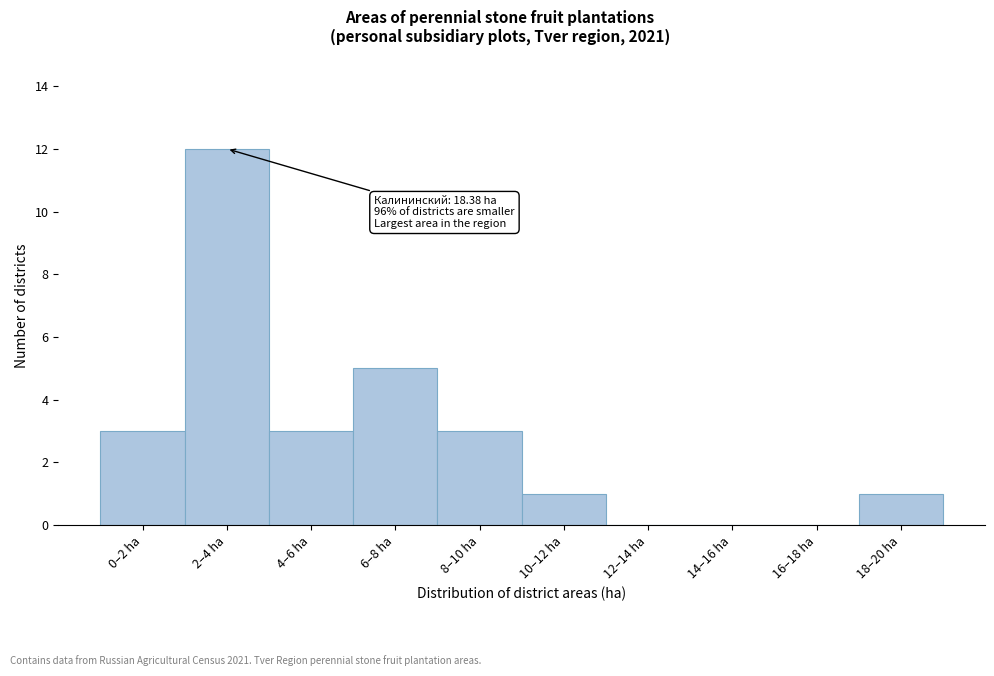

Reading left to right, transcribe all the data shown in this chart.

0–2 ha=3	2–4 ha=12	4–6 ha=3	6–8 ha=5	8–10 ha=3	10–12 ha=1	12–14 ha=0	14–16 ha=0	16–18 ha=0	18–20 ha=1